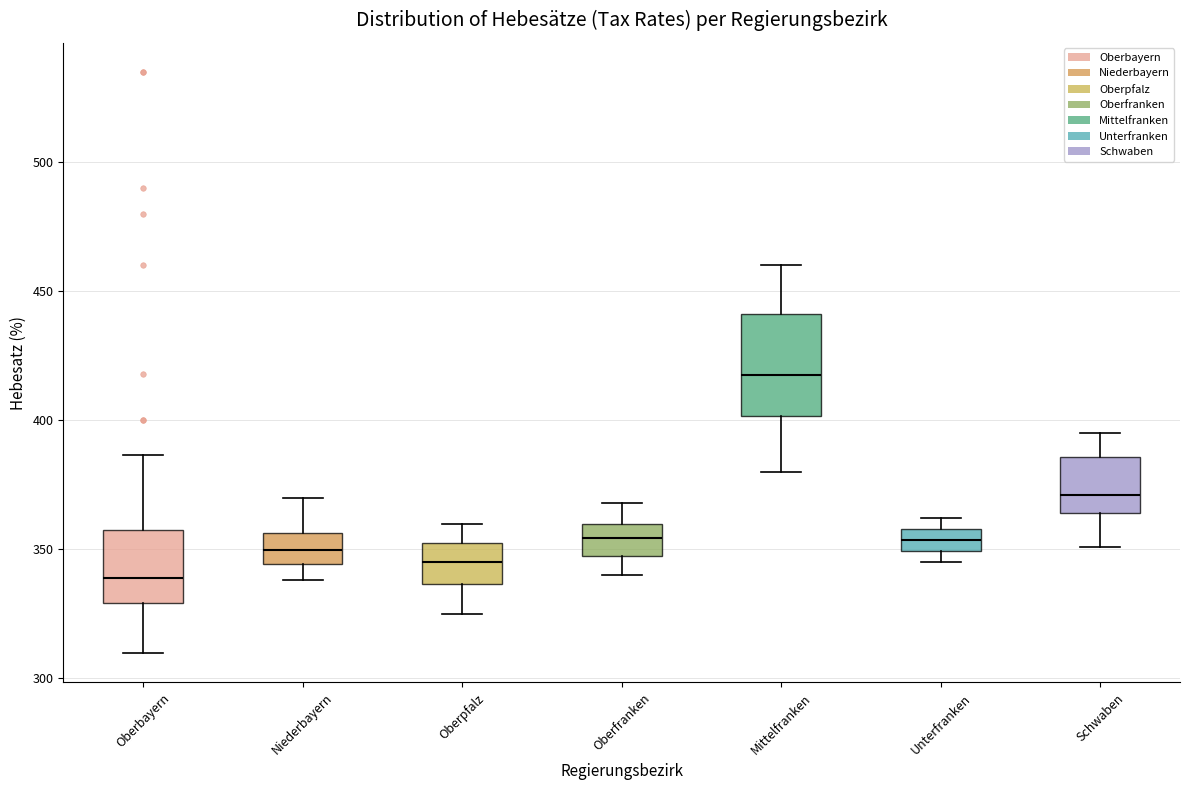

Which box has the highest median line?

Mittelfranken